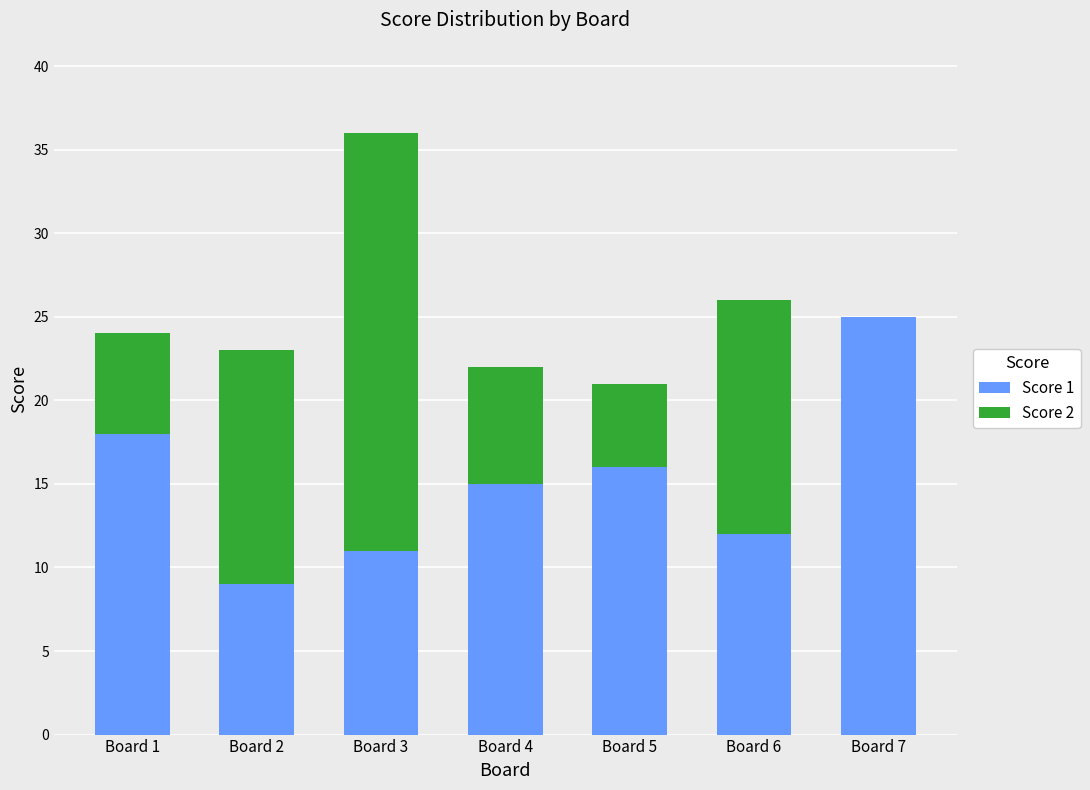

Which category has the highest value in the Score 1 series?

Board 7